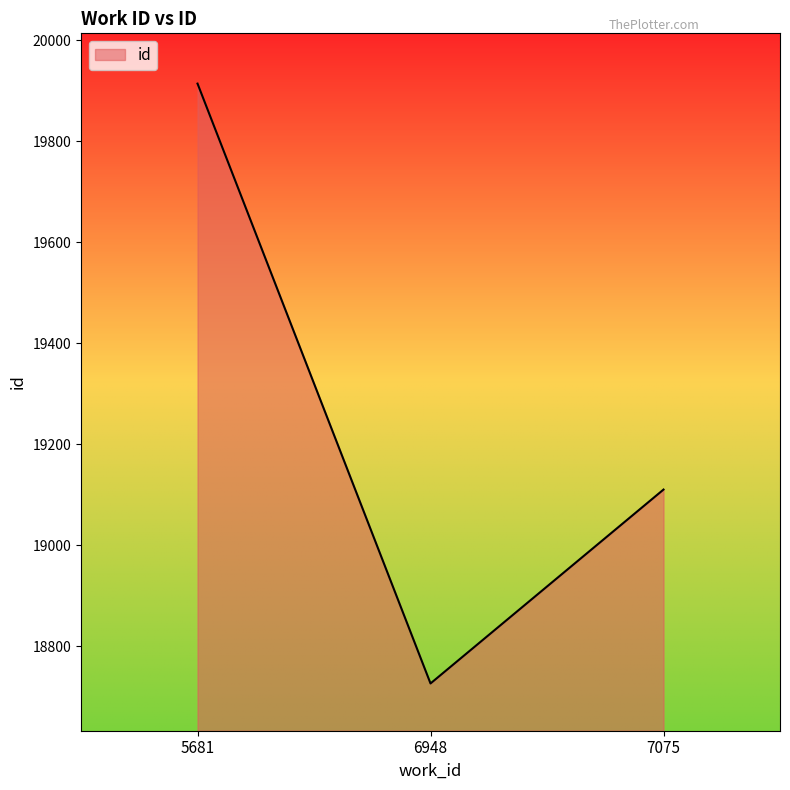

What is the difference between the values at 6948 and 5681?

1188